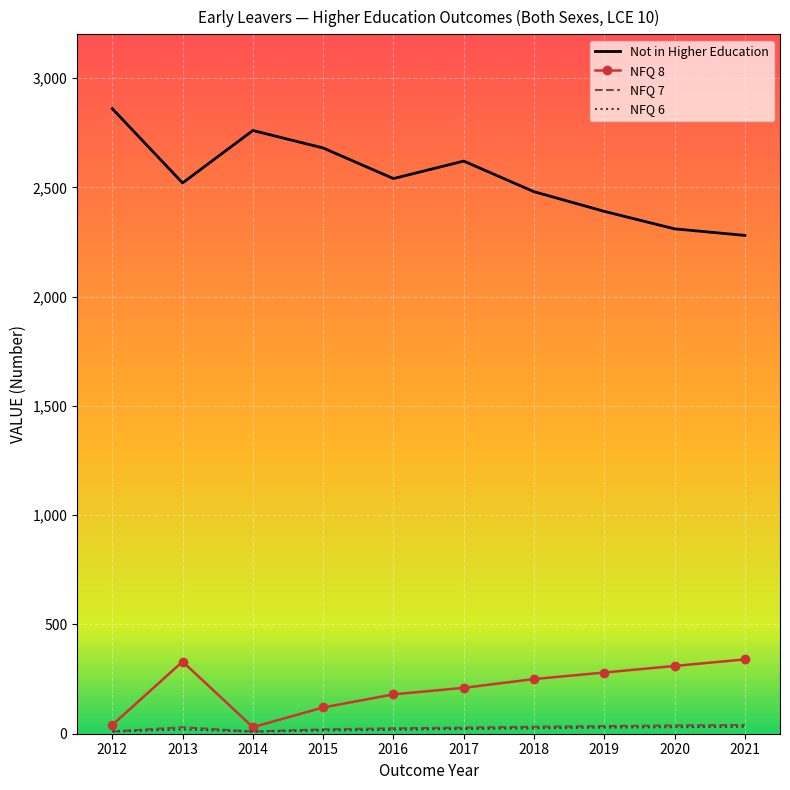

What are all the series names shown in the legend?

Not in Higher Education, NFQ 8, NFQ 7, NFQ 6